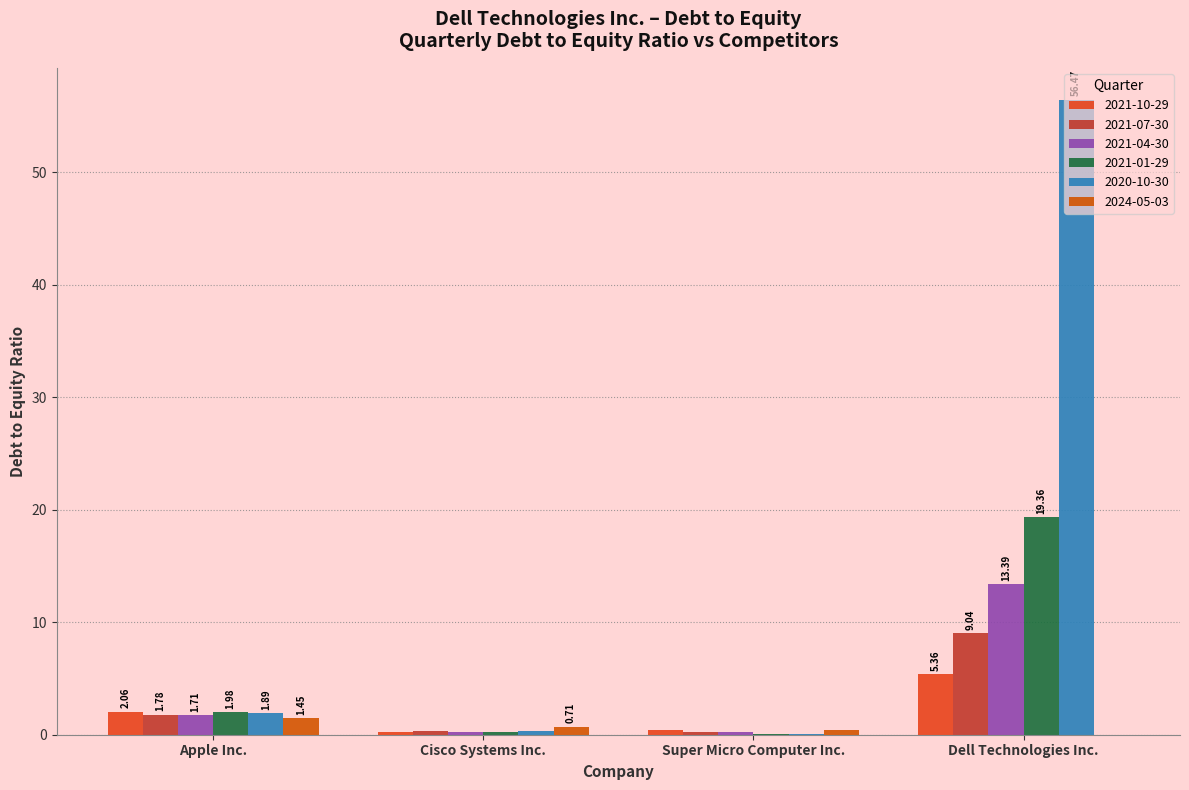

Which series has the largest total across all categories?

2020-10-30